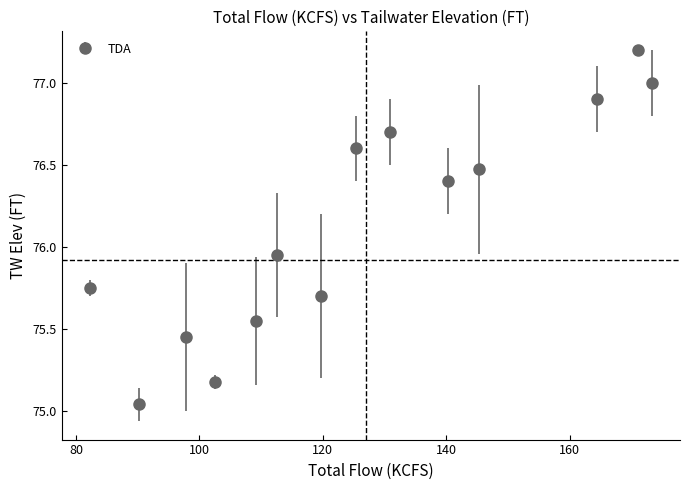

What is the value of the 14th point from the left?

77.0